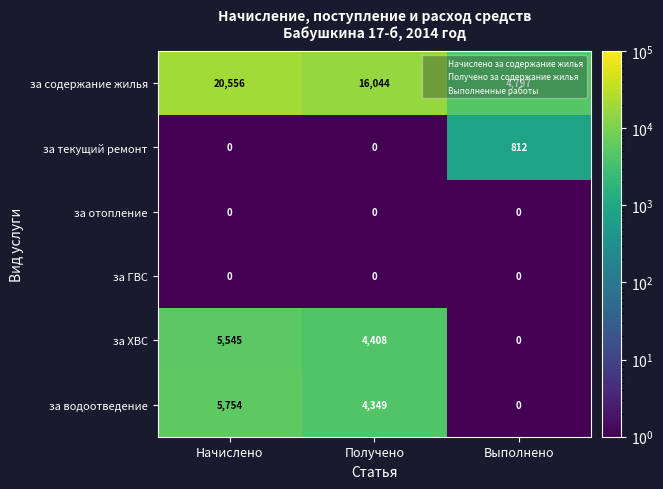

At which label is за ХВС closest to 2772?

Получено